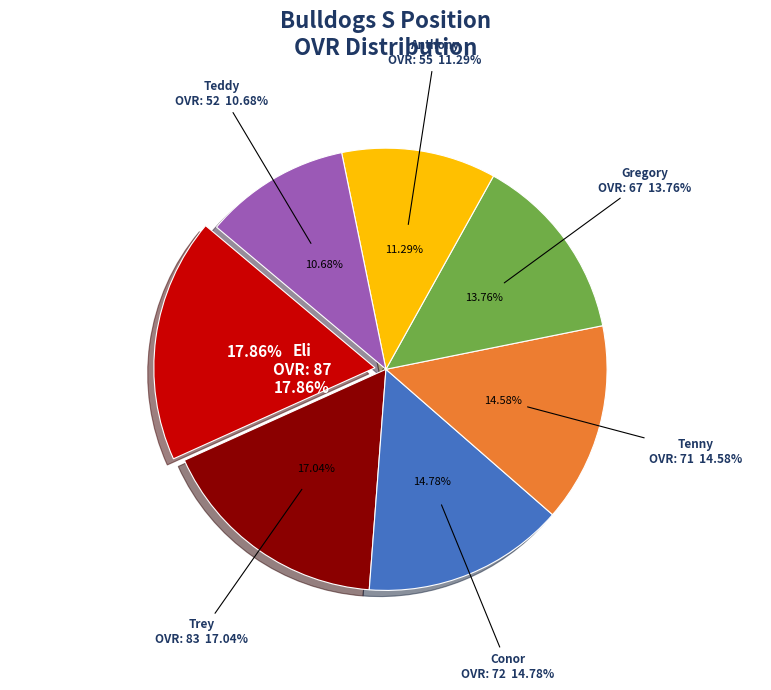

True or false: Gregory accounts for 14% of the total.

True